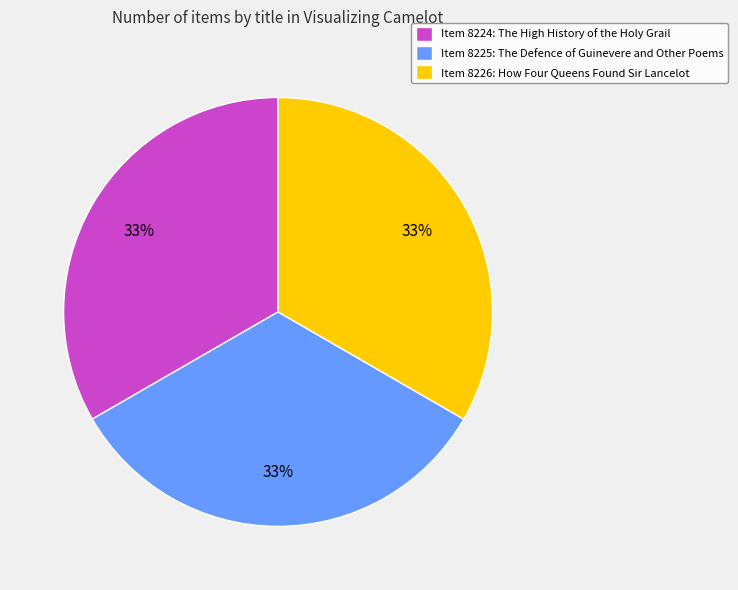

To the nearest percent, what percentage of the pie is Item 8226: How Four Queens Found Sir Lancelot?

33%